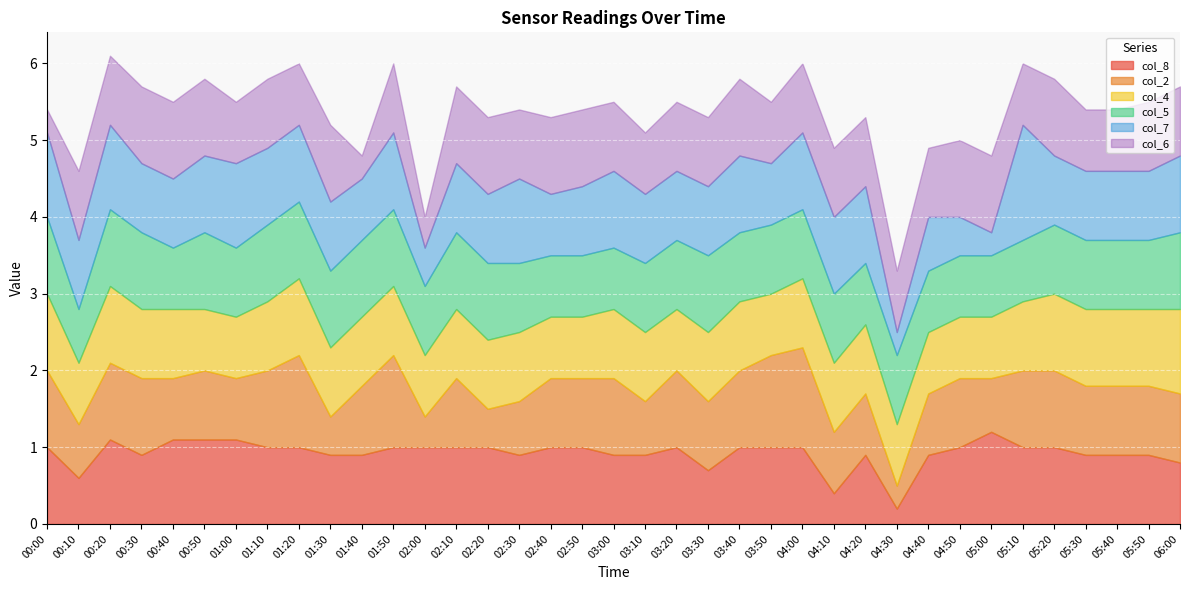

Rank the series at 05:40 from lowest to highest value.

col_6, col_8, col_2, col_5, col_7, col_4